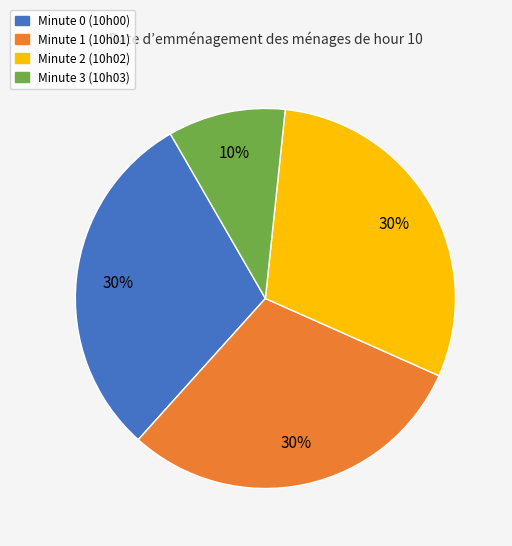

To the nearest percent, what is the difference between the largest and smallest slice percentages?

20%